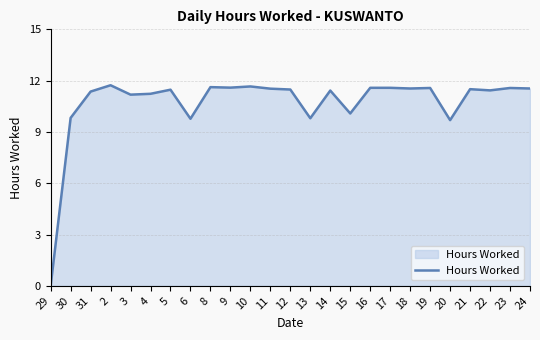

What is the difference between the values at 15 and 12?

1.4